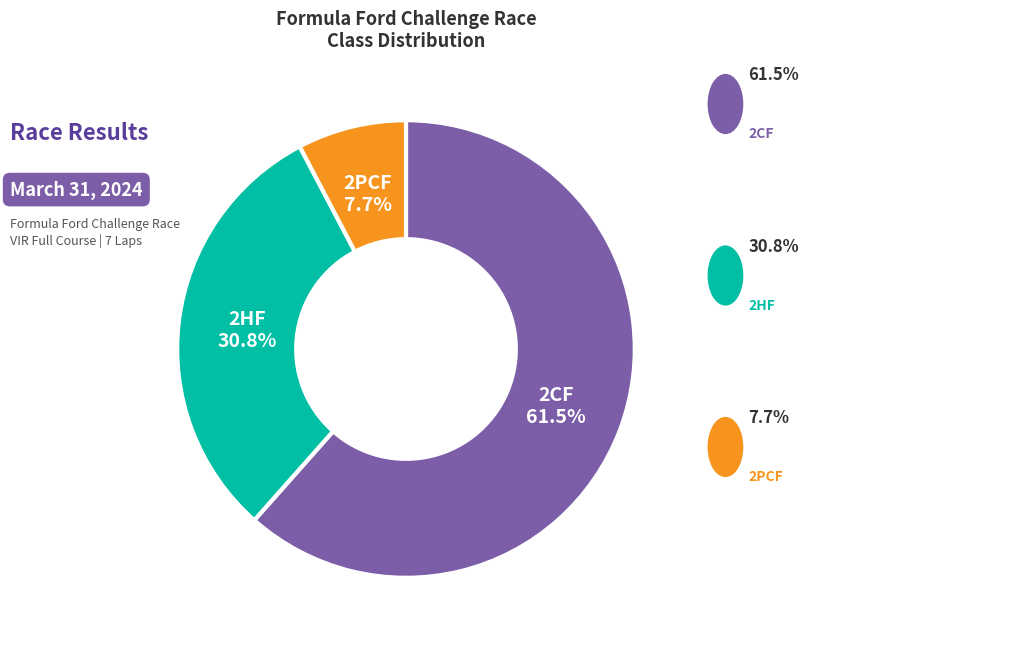

Does any single category account for the majority?

Yes